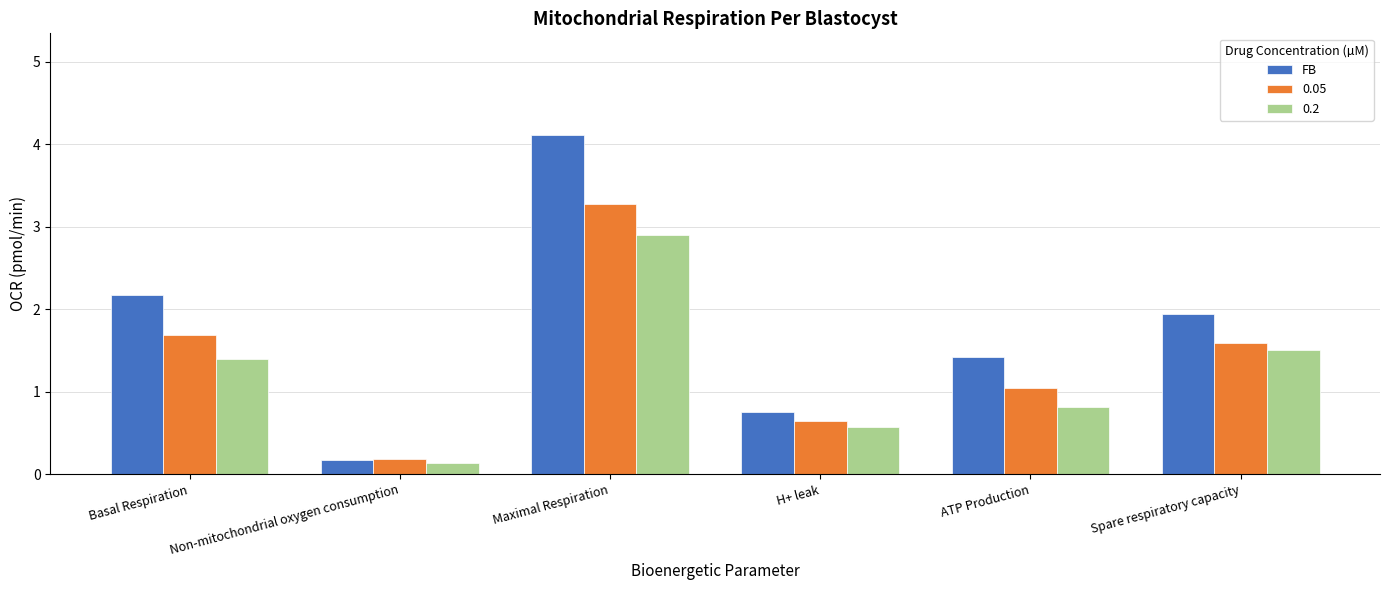

What is the sum of all FB values?

10.6